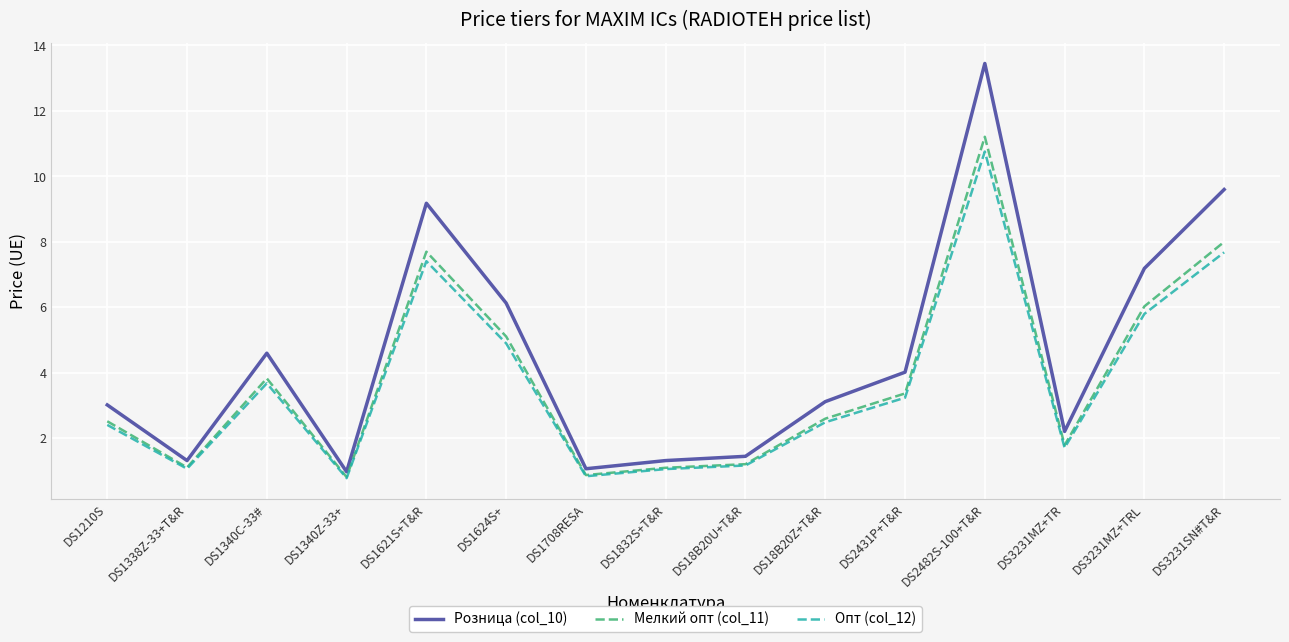

Which series has the largest range (max minus min)?

Розница (col_10)